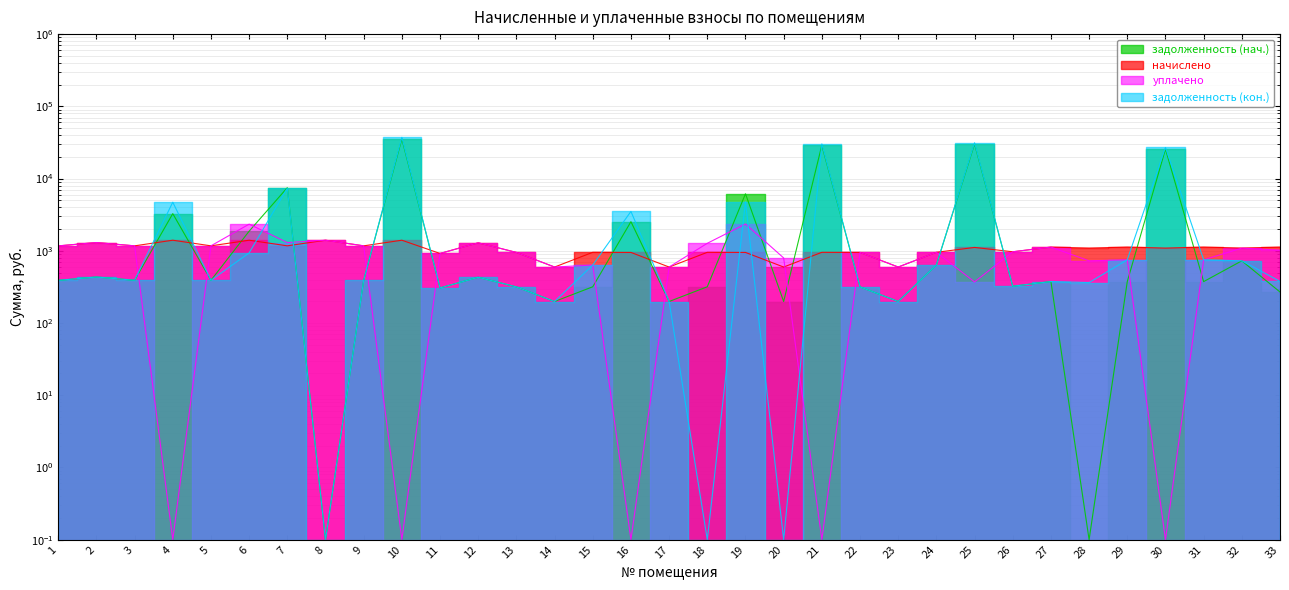

What is the spread (max minus min) of values at 12?

859.5